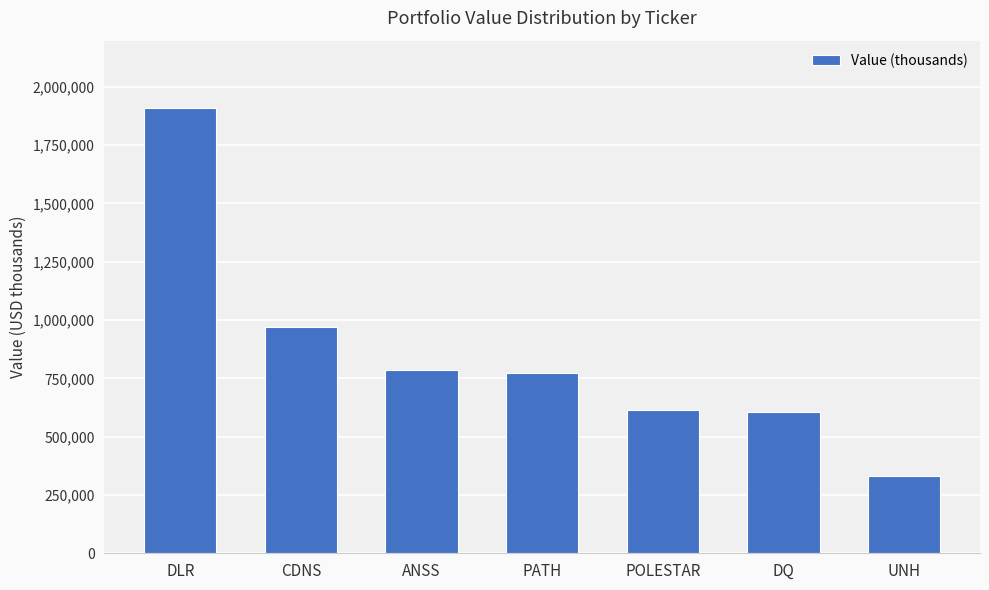

How many values are below 772276?

3